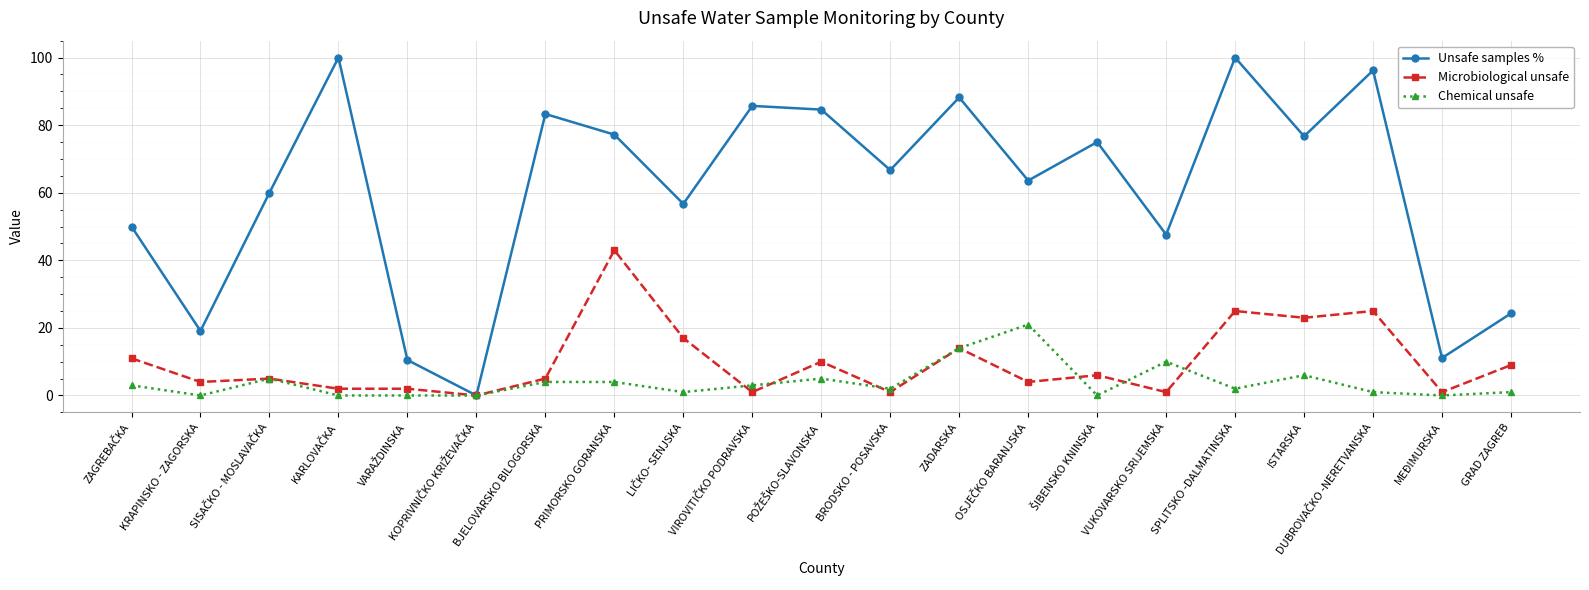

The Chemical unsafe series shows -8.6 at KRAPINSKO - ZAGORSKA. True or false?

False